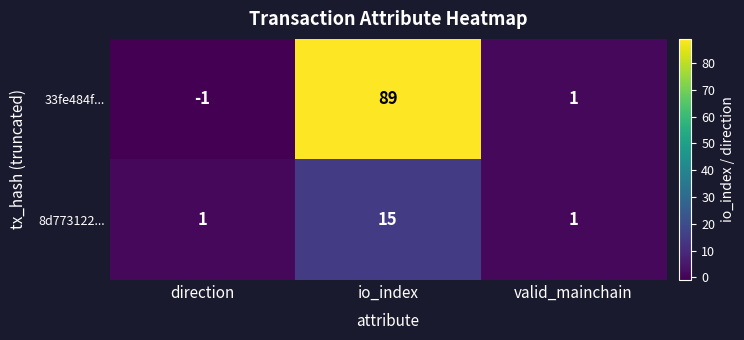

Count the number of categories in the chart.

3